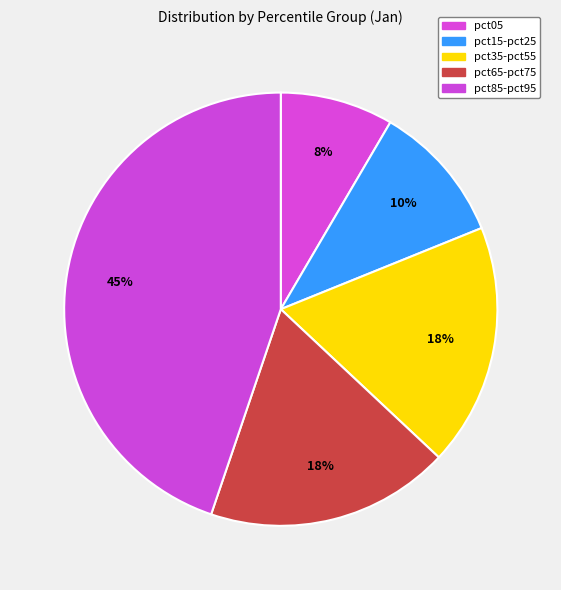

How many slices are in this pie chart?

5